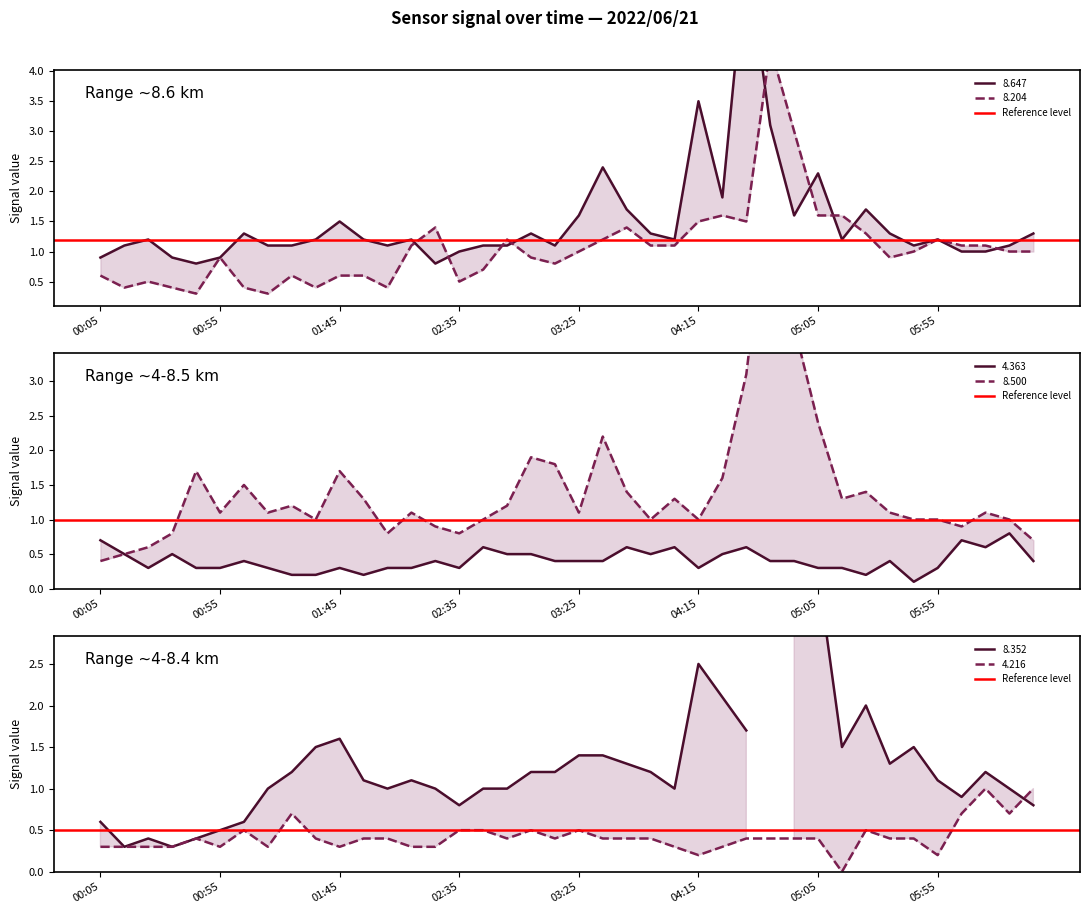

True or false: 8.204 and 4.363 intersect in this chart.

True